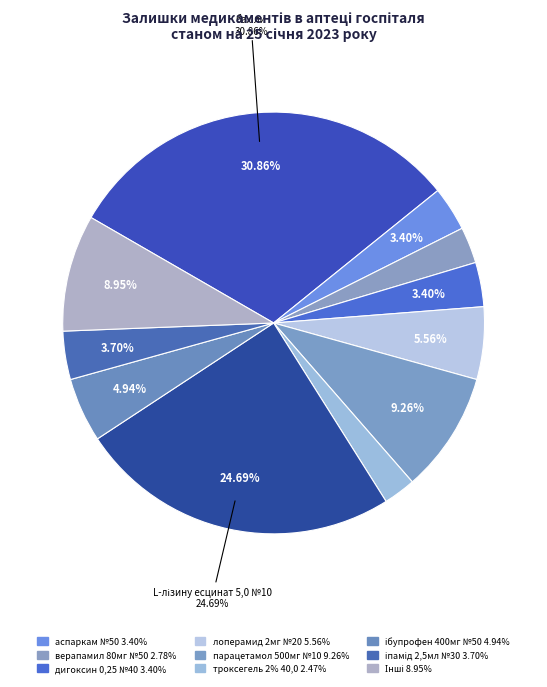

Count the number of slices in the pie.

11